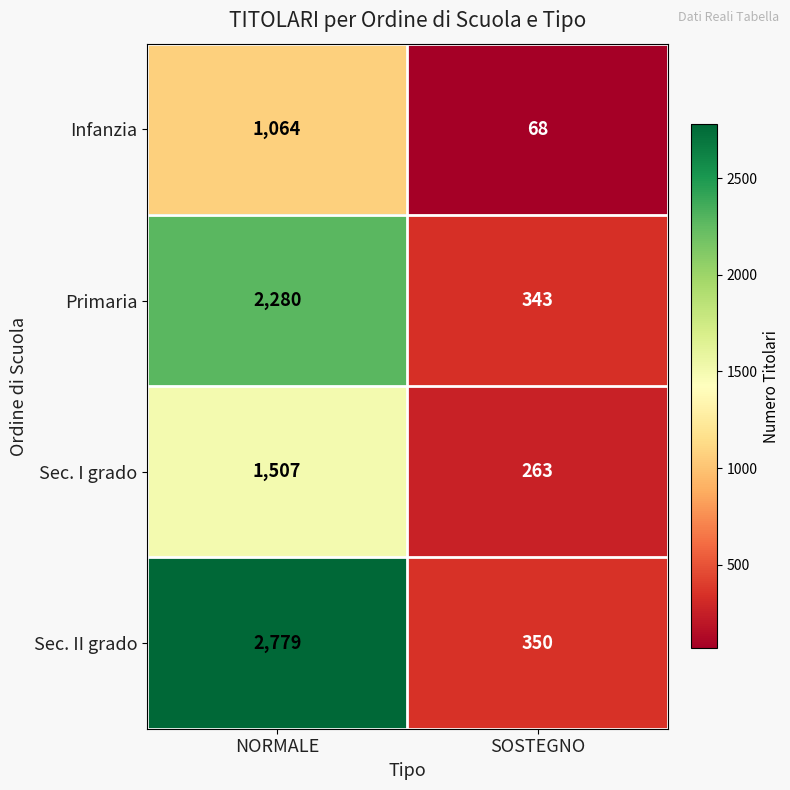

True or false: Sec. I grado has a value of 263 at SOSTEGNO.

True